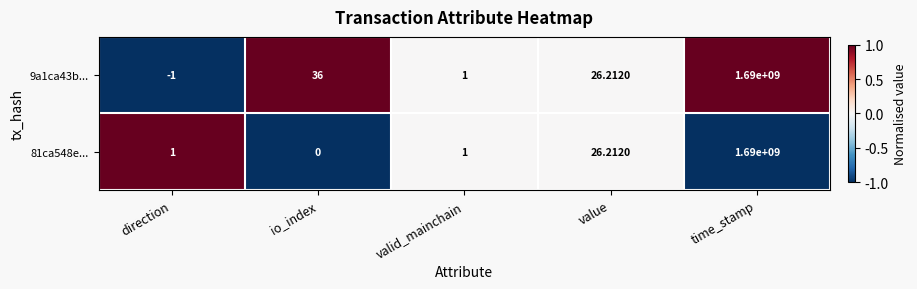

Rank the categories by 9a1ca43b... value from lowest to highest.

direction, valid_mainchain, value, io_index, time_stamp